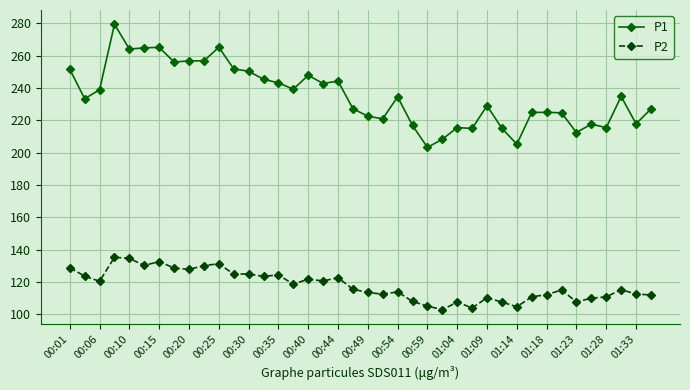

Which series has the largest range (max minus min)?

P1